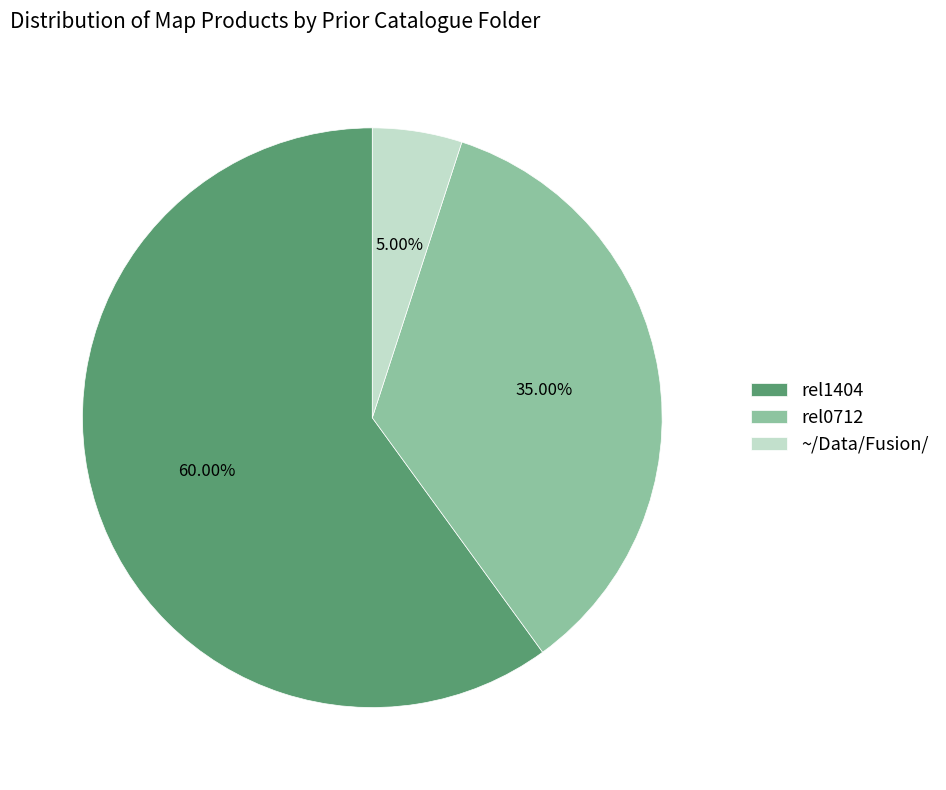

Which category has the smallest portion of the pie?

~/Data/Fusion/